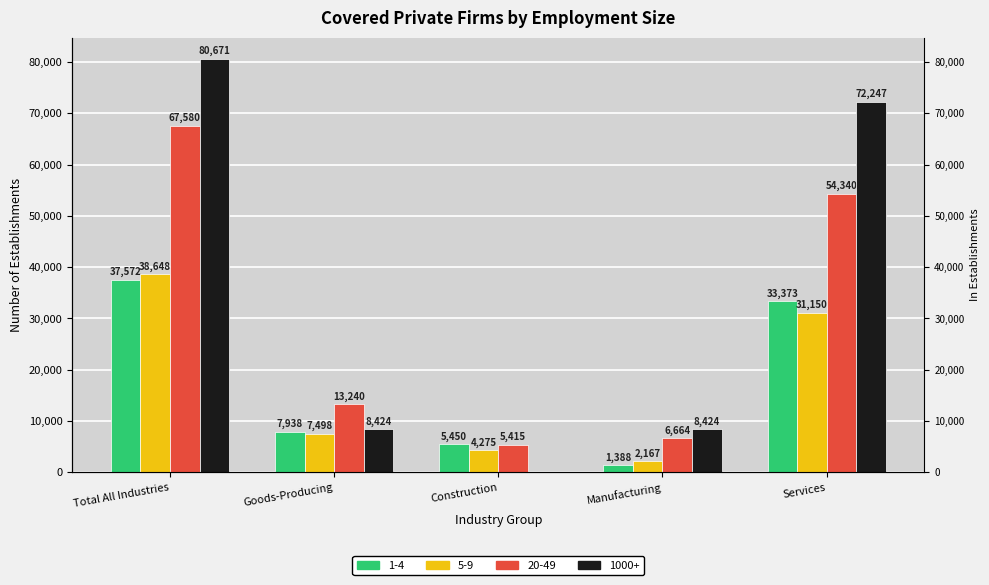

What is the label of the 4th bar from the left?

Manufacturing